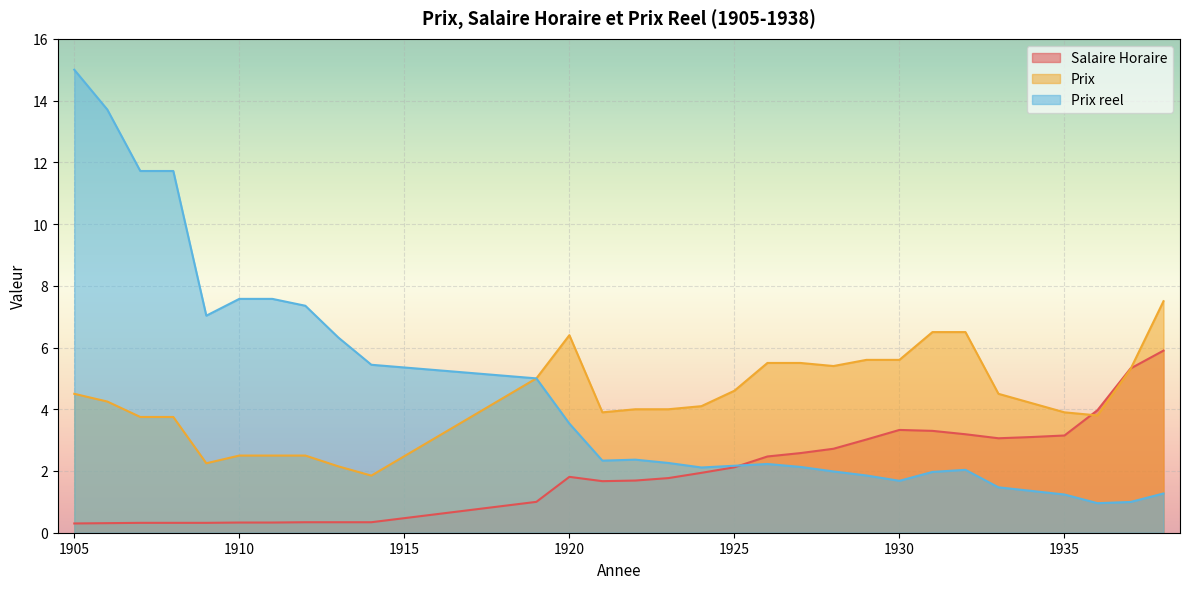

At which label does Prix reach its peak?

1938